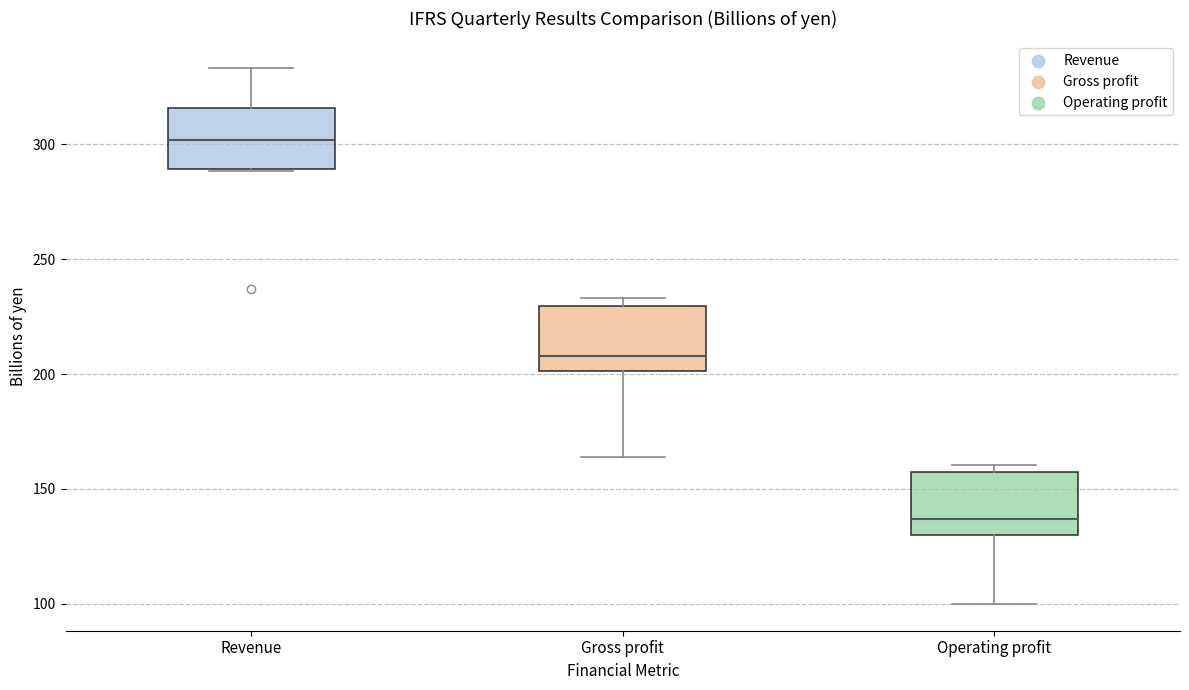

Reading left to right, read every box against the y-axis: the position of its median line, the range the box covers, and the ends of its whiskers. The values are not printed on the chart, so give them approximately, as read against the axis.

Revenue: median 300, box 290 to 315, whiskers 290 to 335
Gross profit: median 210, box 200 to 230, whiskers 165 to 235
Operating profit: median 135, box 130 to 155, whiskers 100 to 160